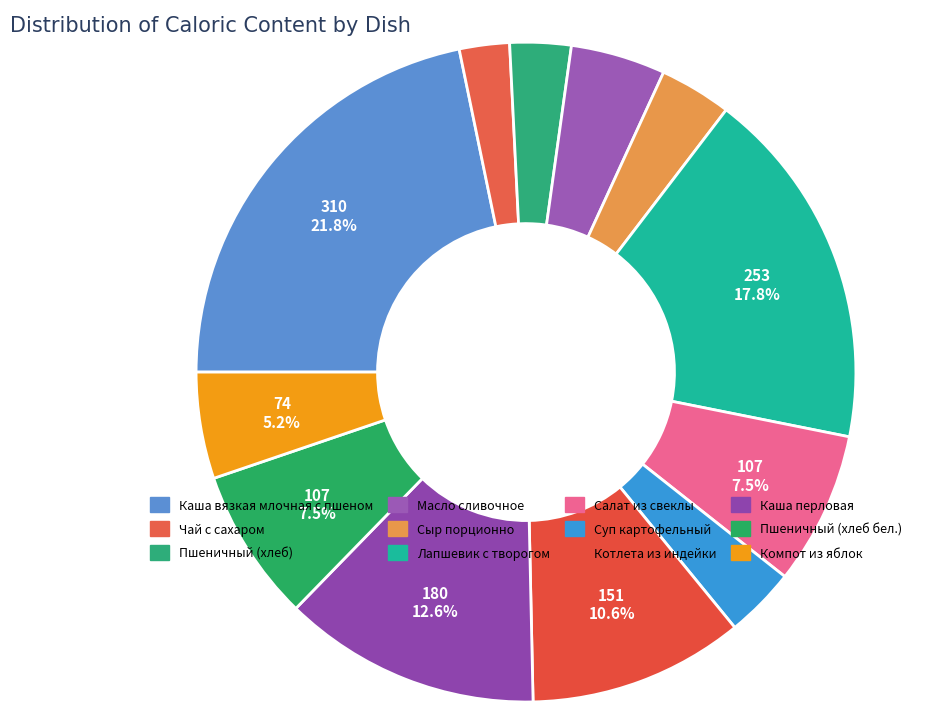

To the nearest percent, what is the difference between the Компот из яблок and Пшеничный (хлеб) slice percentages?

2%